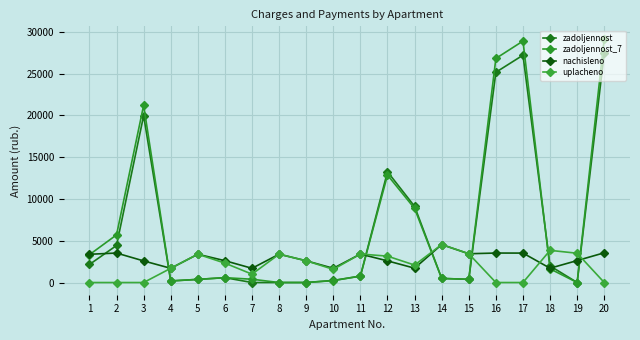

Read the nachisleno value at 19.

2627.3